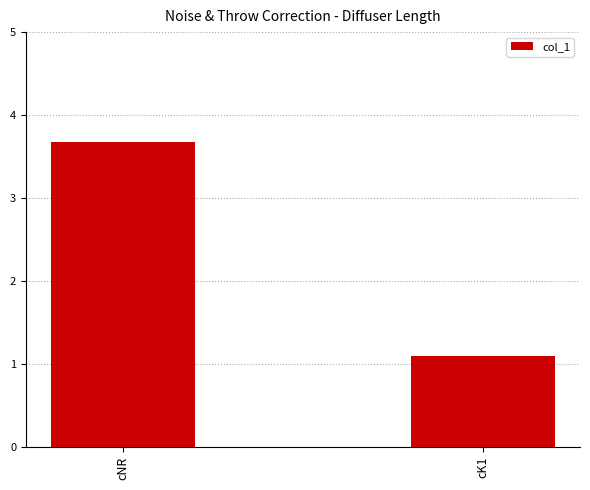

Which label corresponds to the largest value in the chart?

cNR